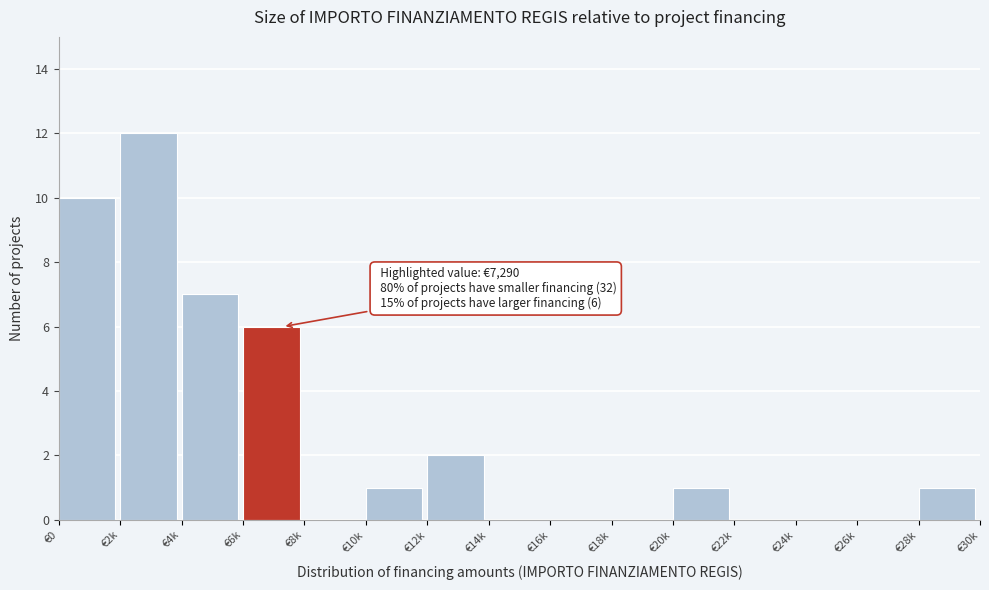

Reading left to right, list all the values displayed in this chart.

€0=10	€2k=12	€4k=7	€6k=6	€8k=0	€10k=1	€12k=2	€14k=0	€16k=0	€18k=0	€20k=1	€22k=0	€24k=0	€26k=0	€28k=1